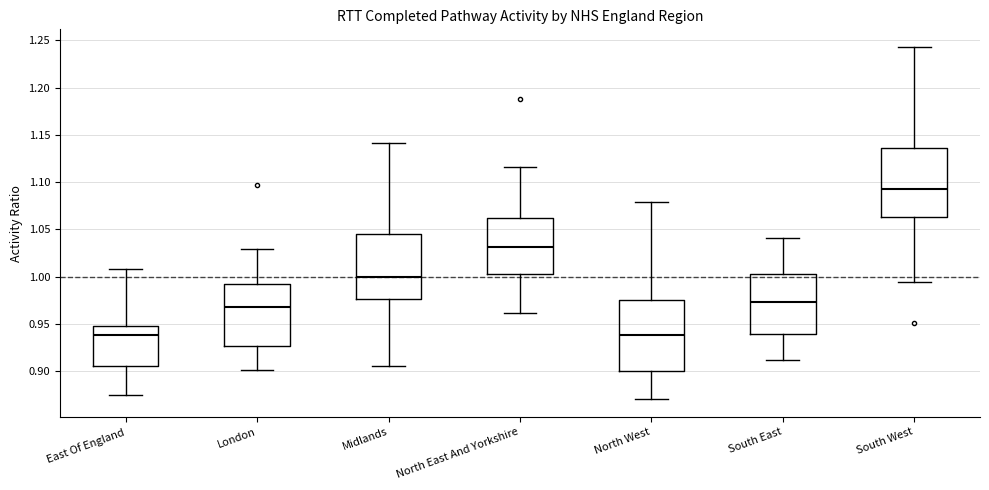

Reading left to right, transcribe this box plot: for each box, give where its median line is, the range the box spans, and where its two whiskers end, as read against the y-axis. The values are not printed on the chart, so give them approximately, as read against the axis.

East Of England: median 0.940, box 0.905 to 0.950, whiskers 0.875 to 1.010
London: median 0.970, box 0.925 to 0.990, whiskers 0.900 to 1.030
Midlands: median 1.000, box 0.975 to 1.045, whiskers 0.905 to 1.140
North East And Yorkshire: median 1.030, box 1.005 to 1.060, whiskers 0.960 to 1.115
North West: median 0.940, box 0.900 to 0.975, whiskers 0.870 to 1.080
South East: median 0.975, box 0.940 to 1.005, whiskers 0.910 to 1.040
South West: median 1.095, box 1.065 to 1.135, whiskers 0.995 to 1.245